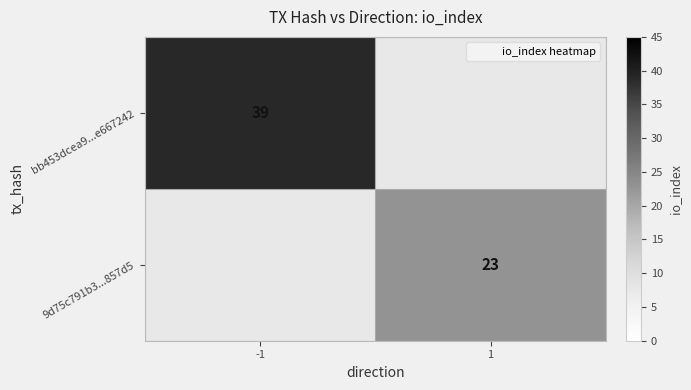

List the series in order of their overall mean, highest first.

bb453dcea9...e667242, 9d75c791b3...857d5